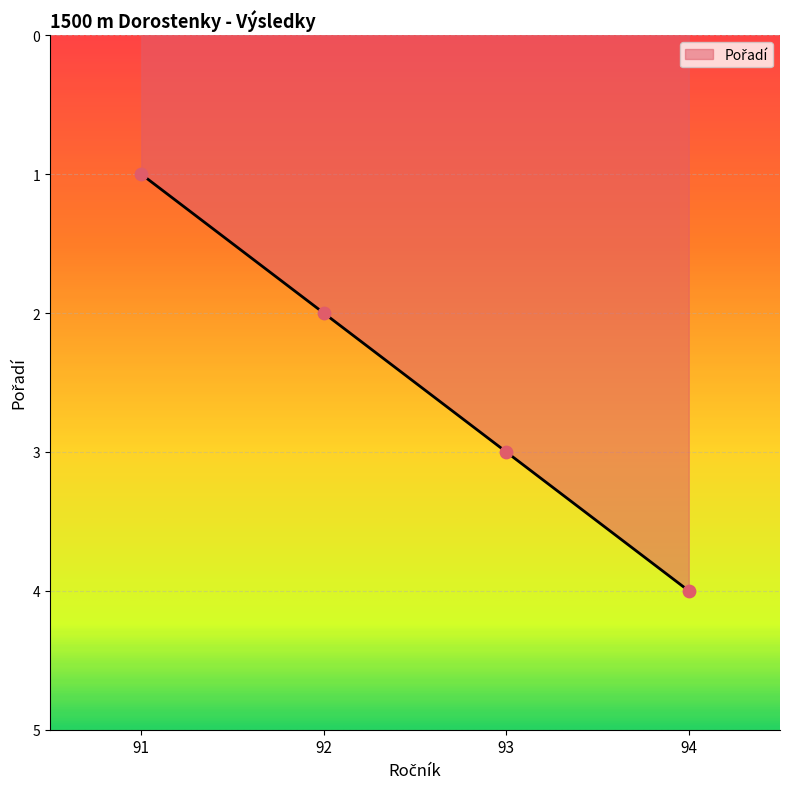

Between 91 and 94, which is larger?

94